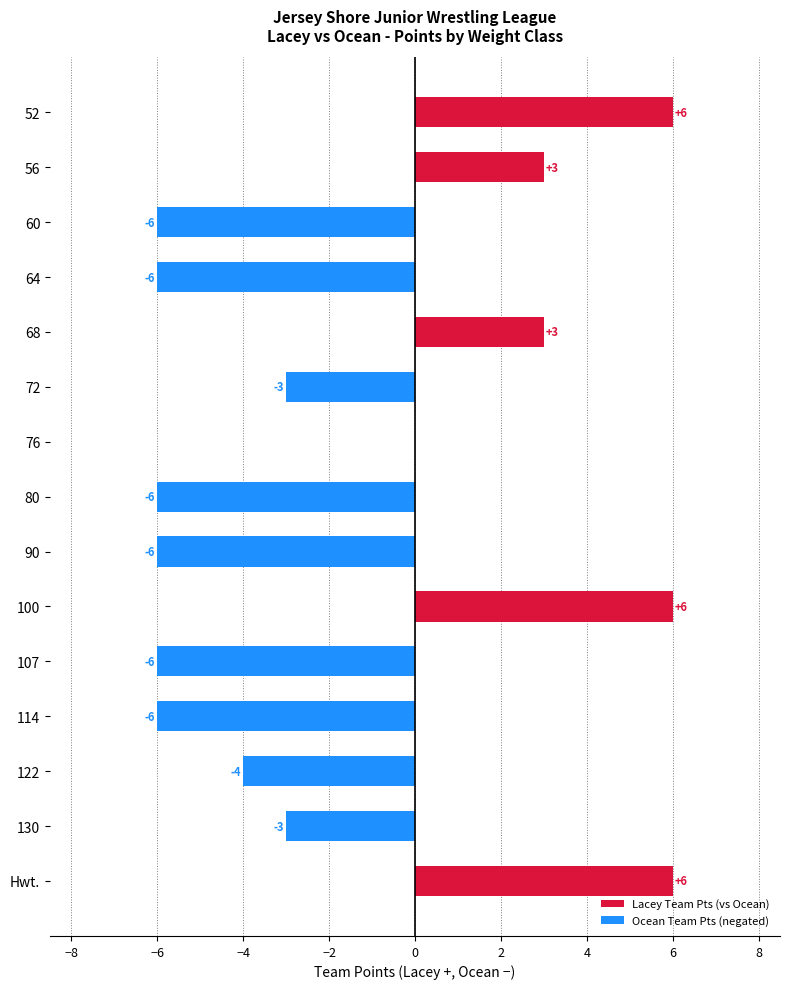

How many Ocean Team Pts (negated) values are between -6 and 0?

15